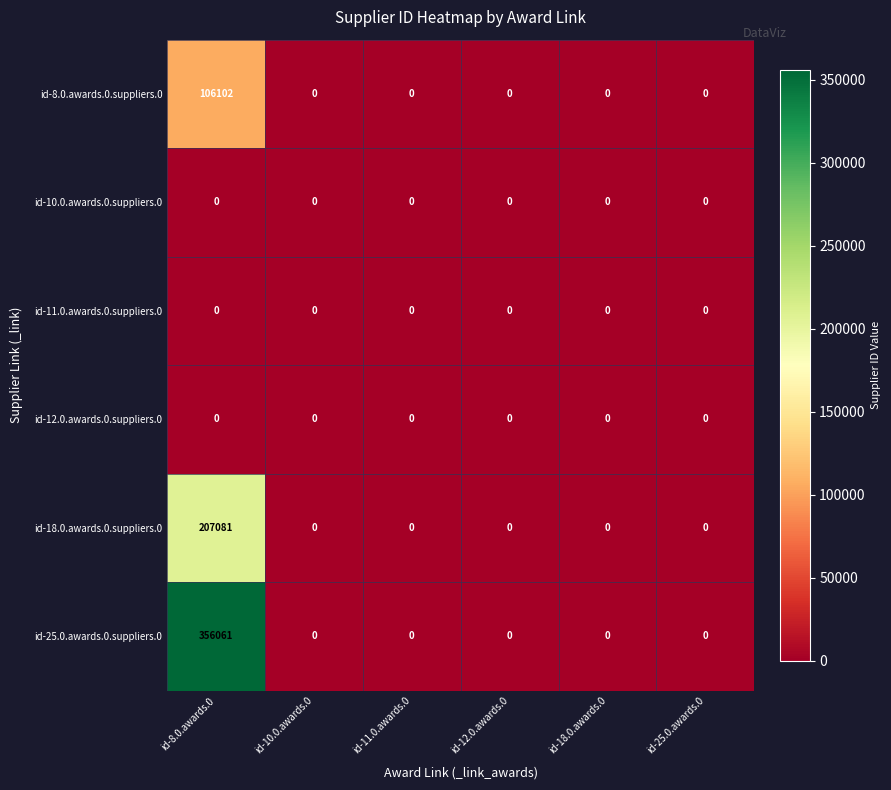

Which label corresponds to the largest value in the chart?

id-8.0.awards.0